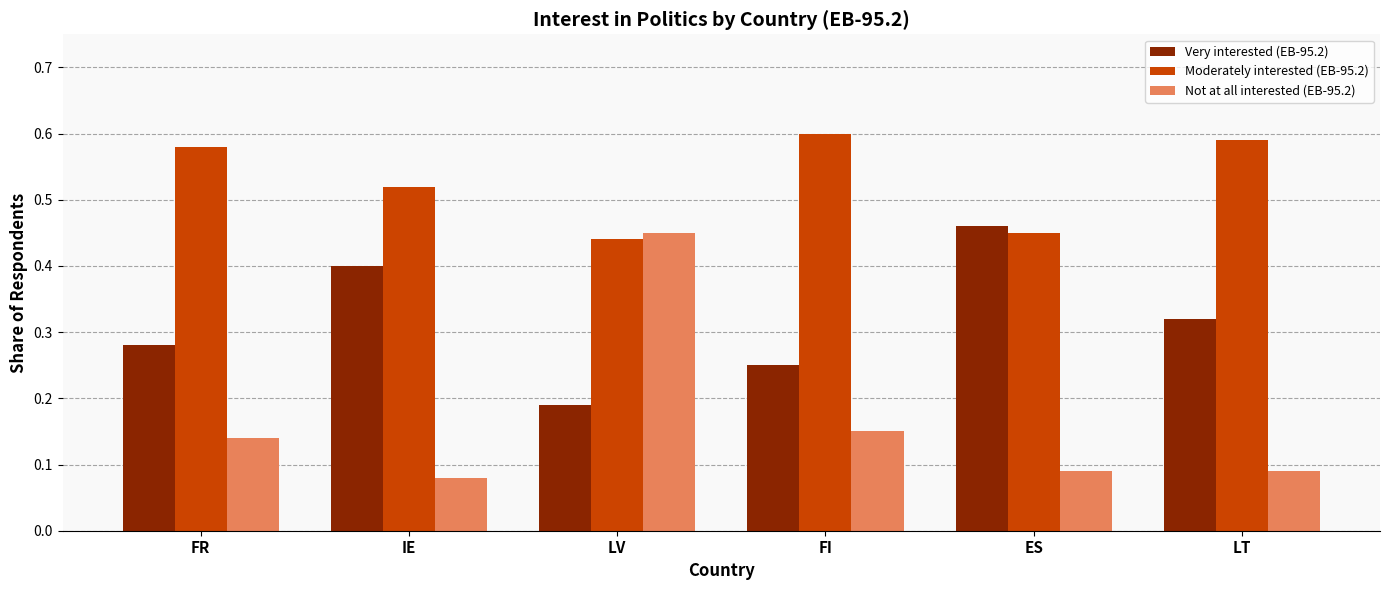

Is the value of Not at all interested (EB-95.2) at FI greater than the value of Very interested (EB-95.2) at FR?

No